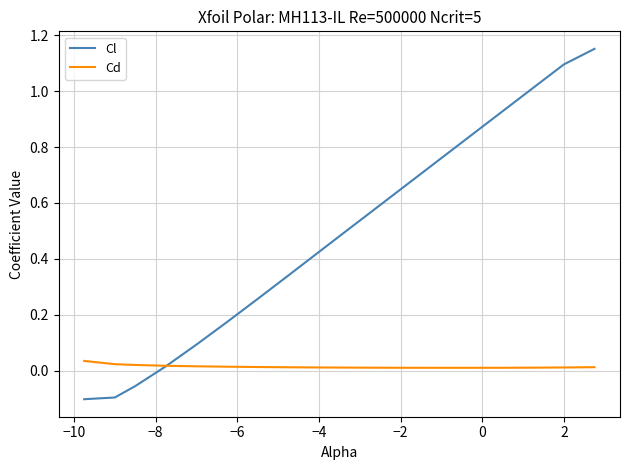

Rank the series by their average value, from lowest to highest.

Cd, Cl